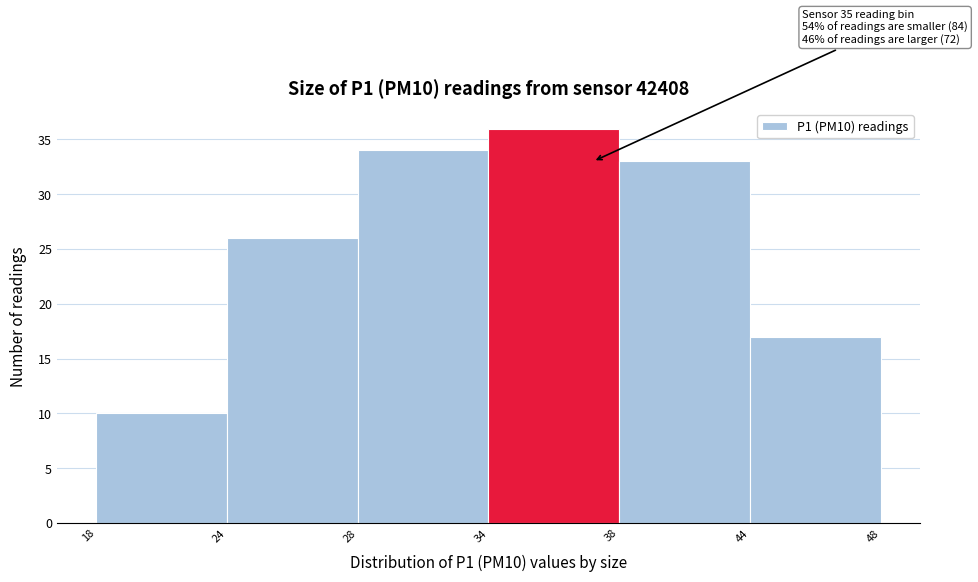

Reading left to right, transcribe all the data shown in this chart.

18=10	24=26	28=34	34=36	38=33	44=17